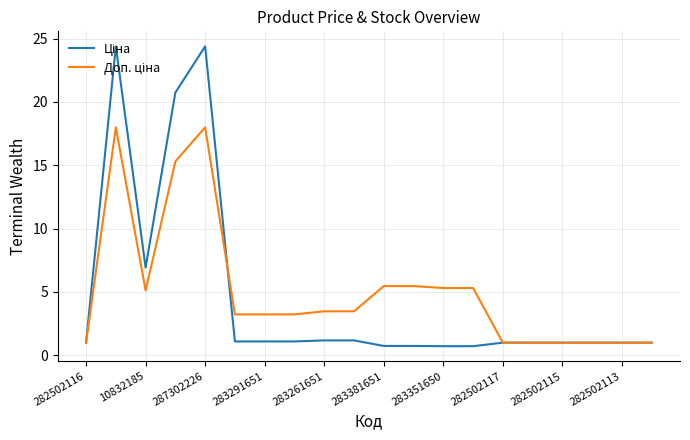

What is the minimum value shown in the chart?

0.7